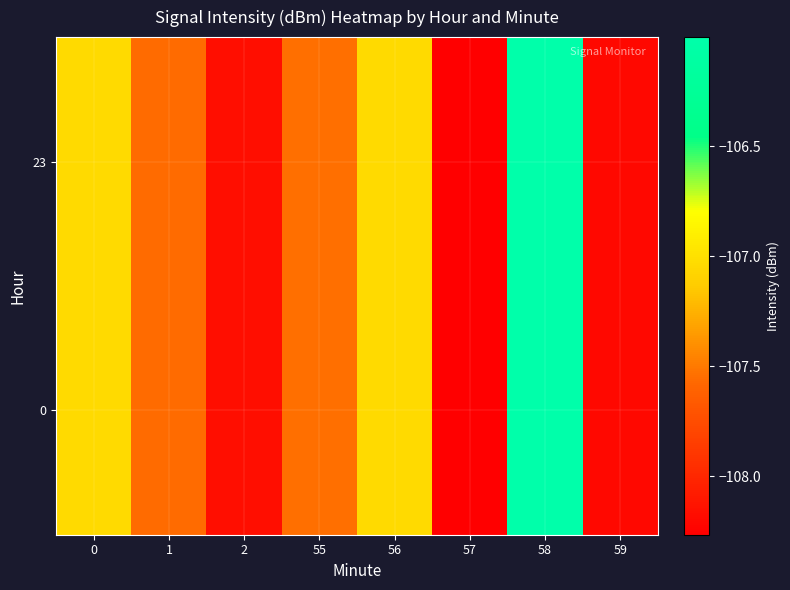

What is the maximum value shown in the chart?

-106.0